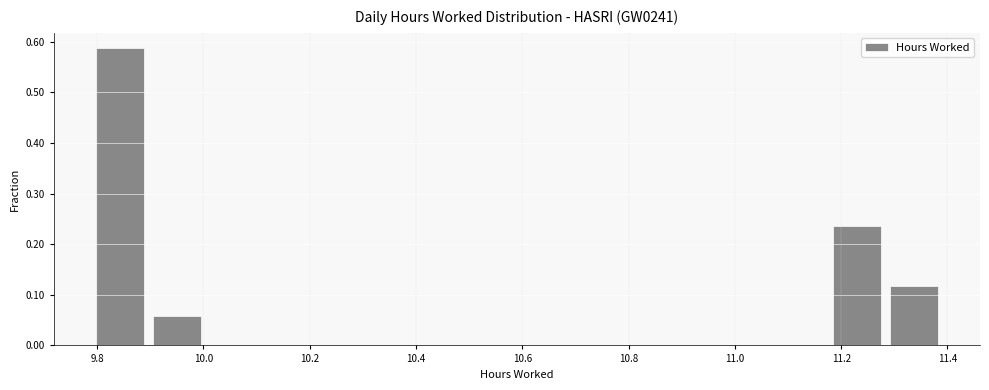

Over which range of the x-axis is the bar tallest?

9.80 to 9.90